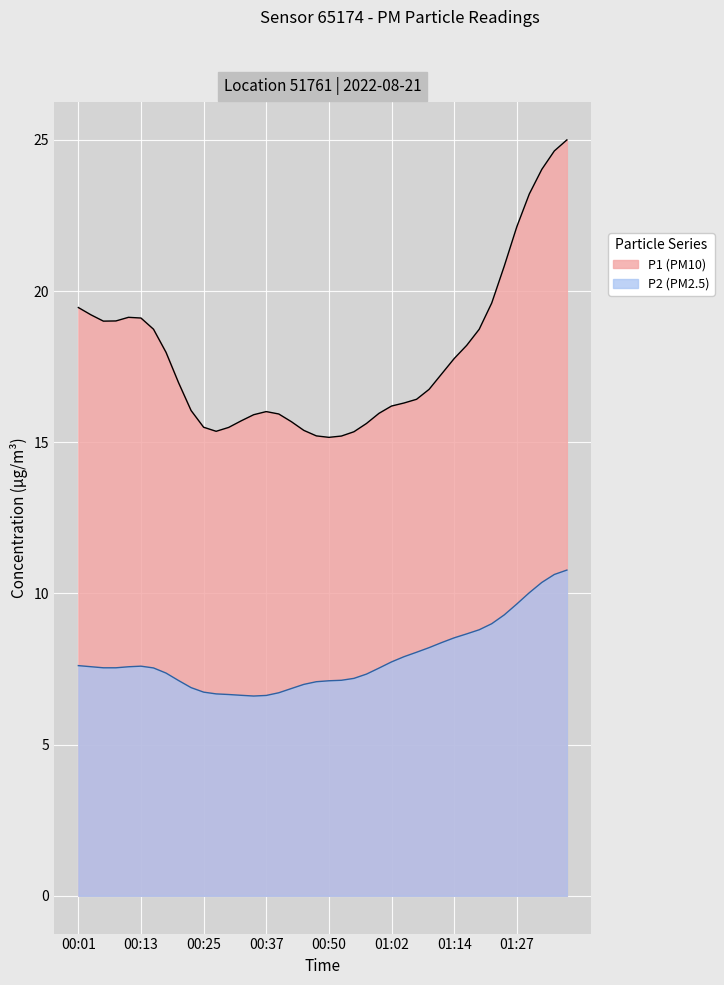

What is the lowest value of the P1 (PM10) series?

15.2